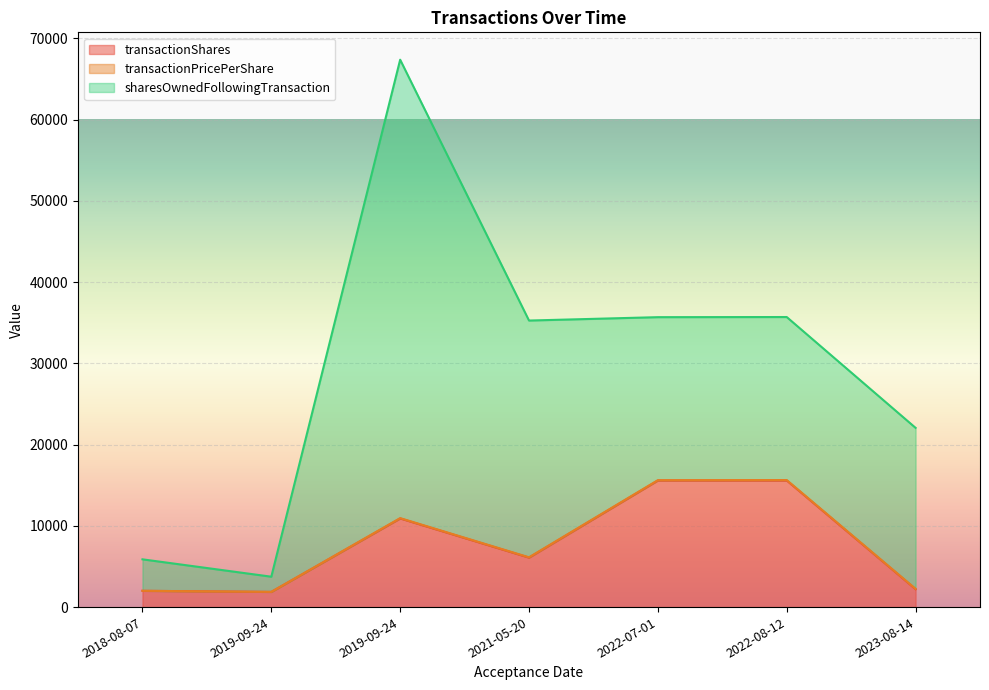

Reading left to right, list all the values displayed in this chart.

transactionShares: 2004.0	1870.0	10911.0	6090.0	15582.0	15582.0	2200.0
transactionPricePerShare: 0.0	0.0	38.1	37.2	37.4	54.3	47.3
sharesOwnedFollowingTransaction: 3874.0	1870.0	56424.0	29141.0	20065.0	20065.0	19813.0